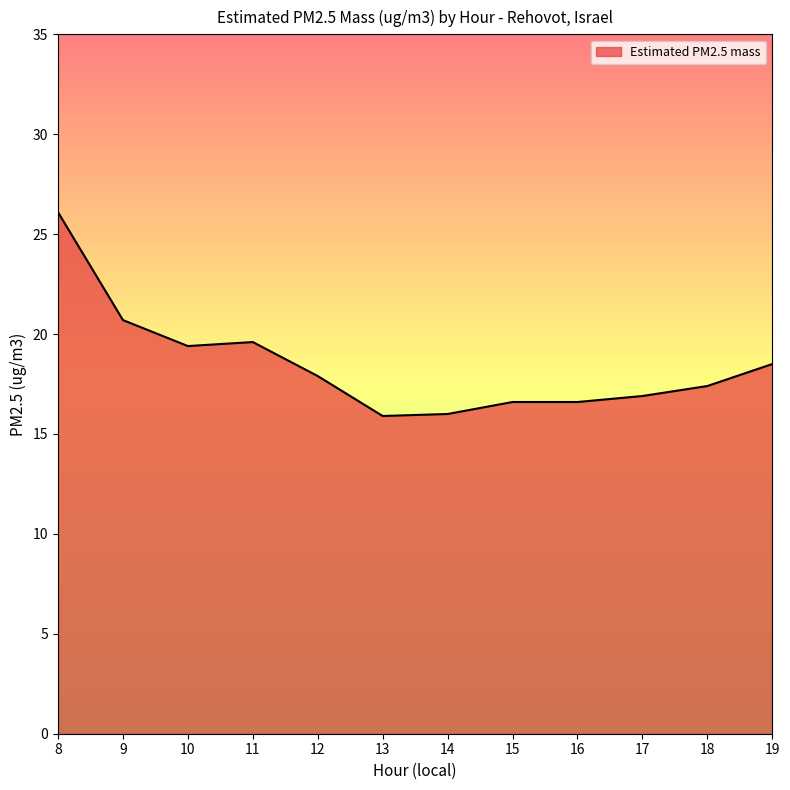

Which label corresponds to the largest value in the chart?

8